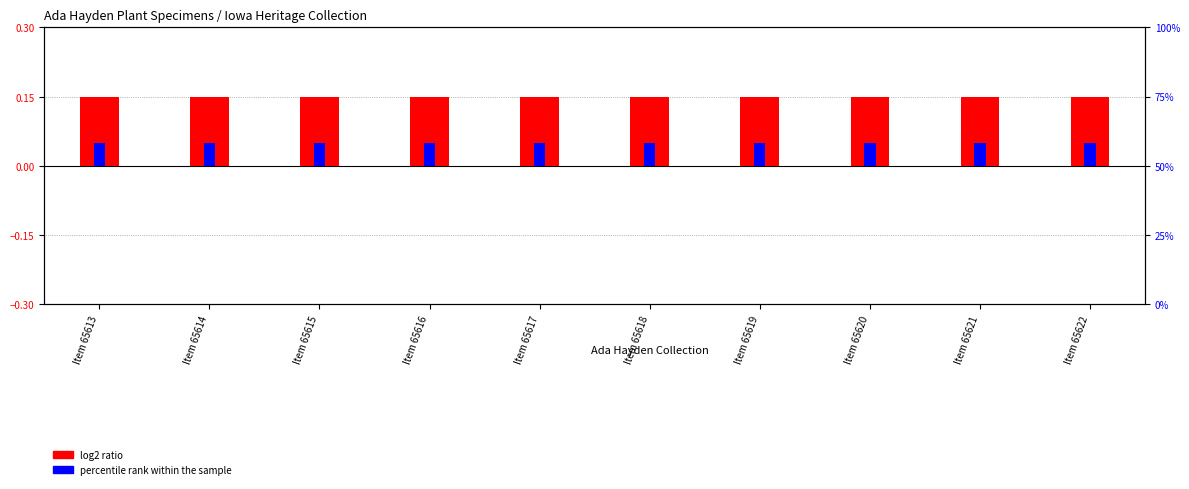

What is the smallest value displayed?

0.1